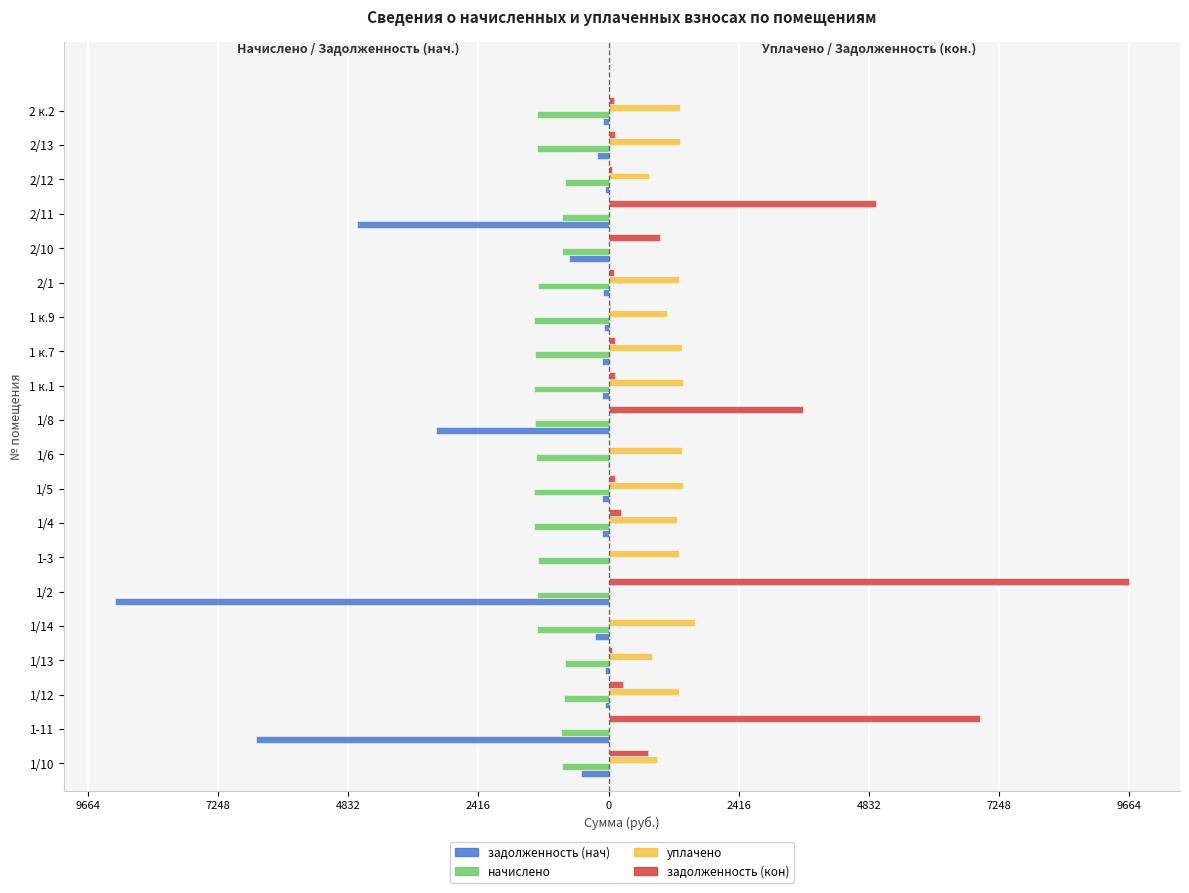

Where is задолженность (нач) nearest to the value -4582?

2/11